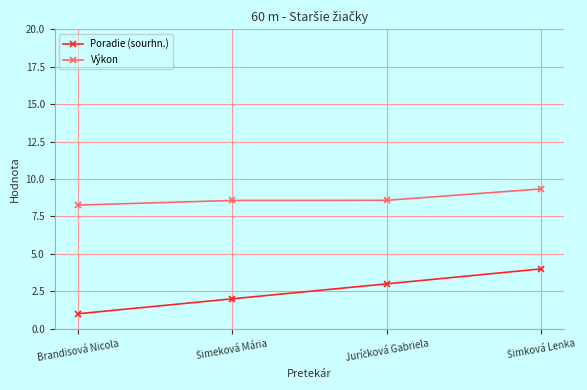

At how many categories does at least one series exceed 5?

4